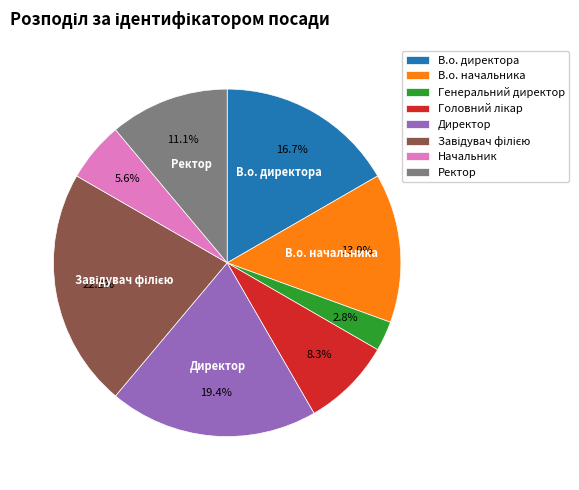

How many segments does this pie chart have?

8